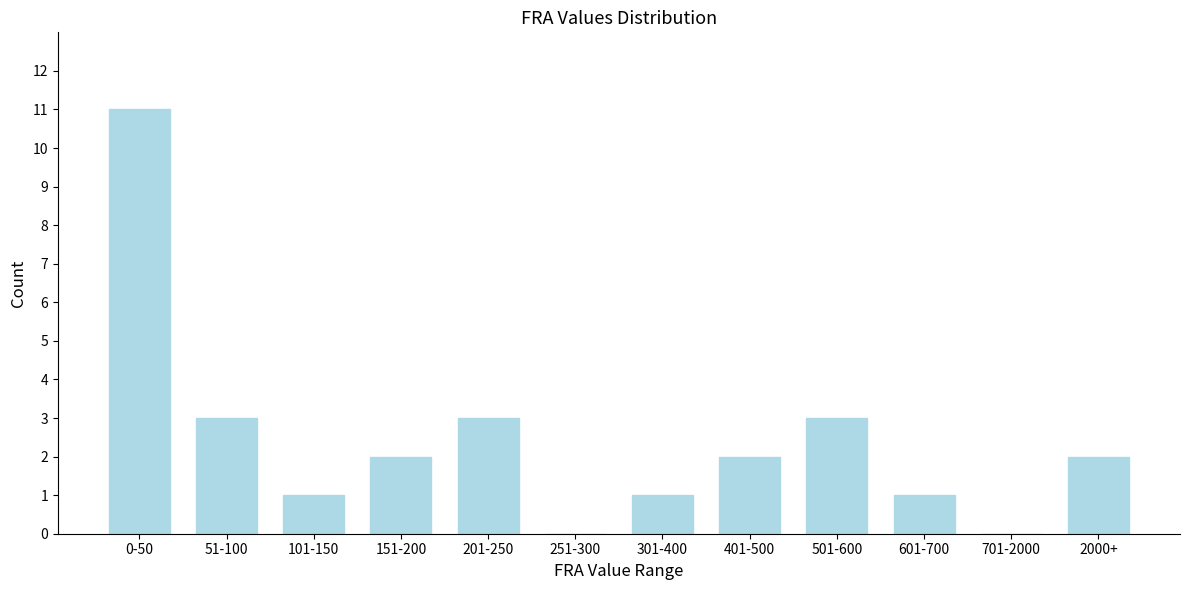

Reading left to right, transcribe all the data shown in this chart.

0-50=11	51-100=3	101-150=1	151-200=2	201-250=3	251-300=0	301-400=1	401-500=2	501-600=3	601-700=1	701-2000=0	2000+=2